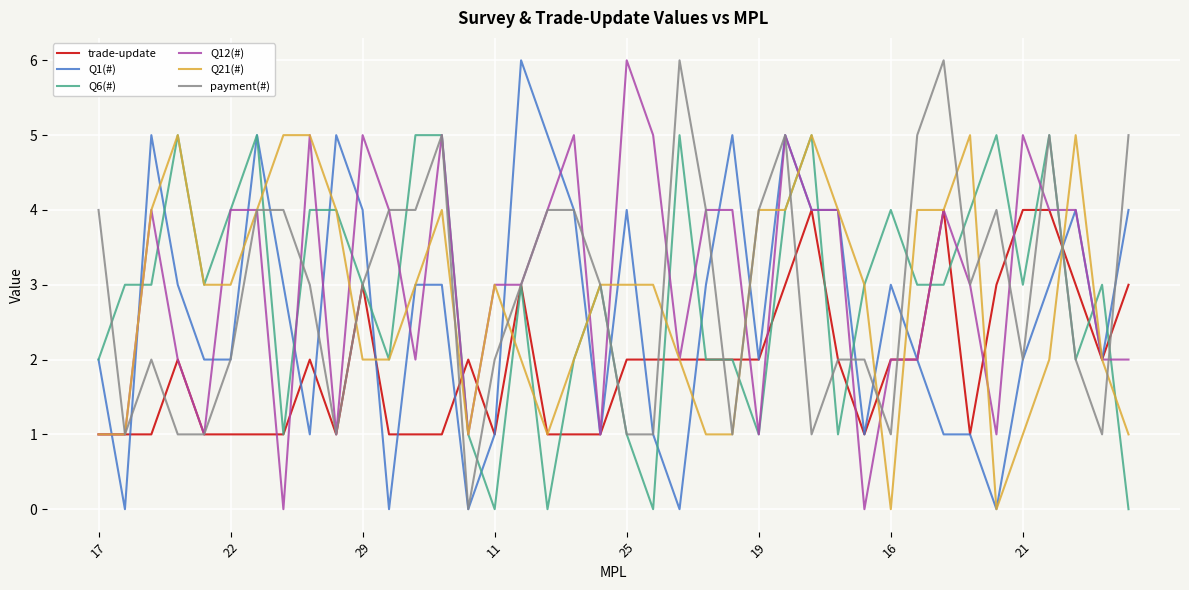

What is the maximum value shown in the chart?

6